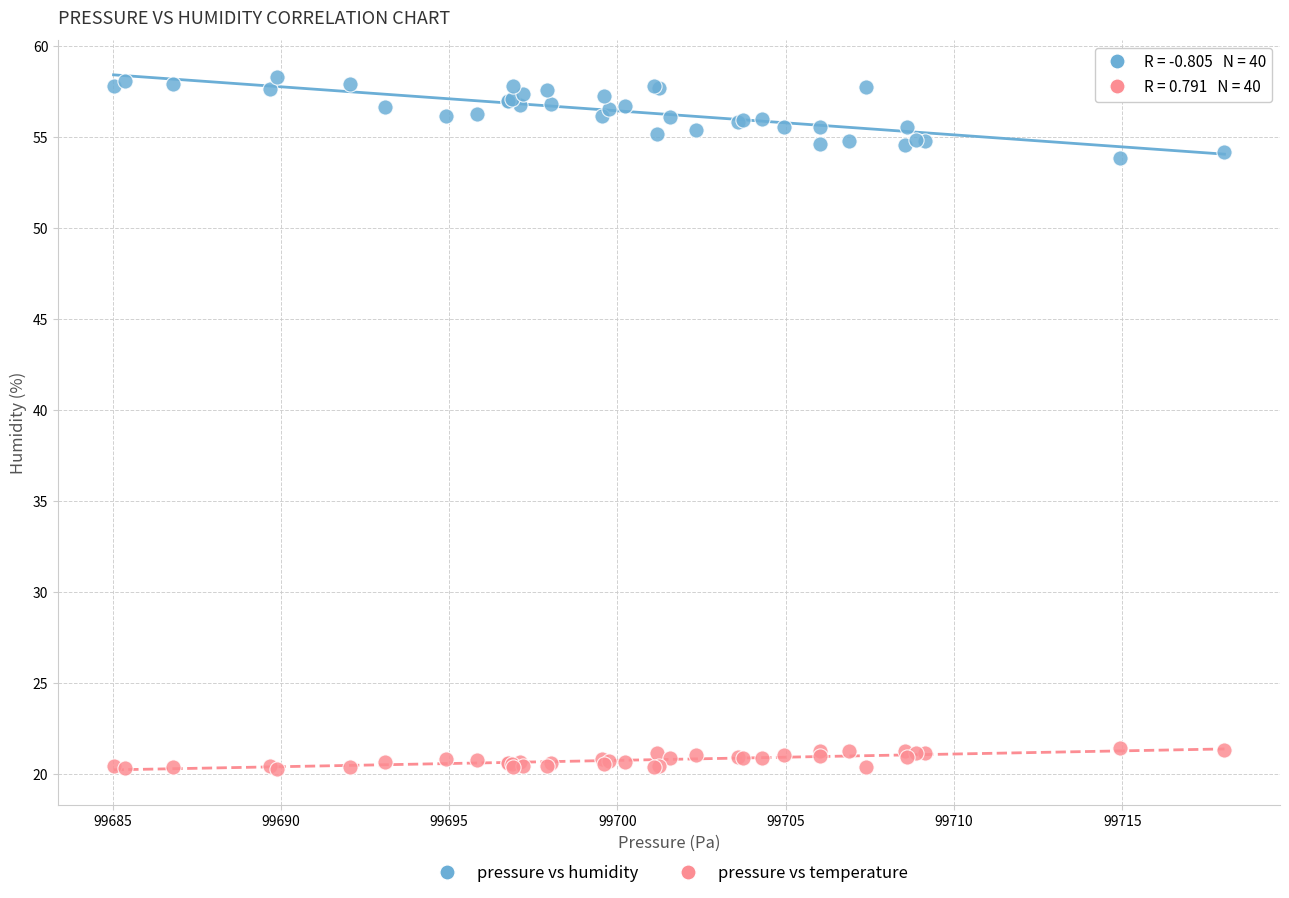

Which series has the largest Y range (max minus min)?

pressure vs humidity